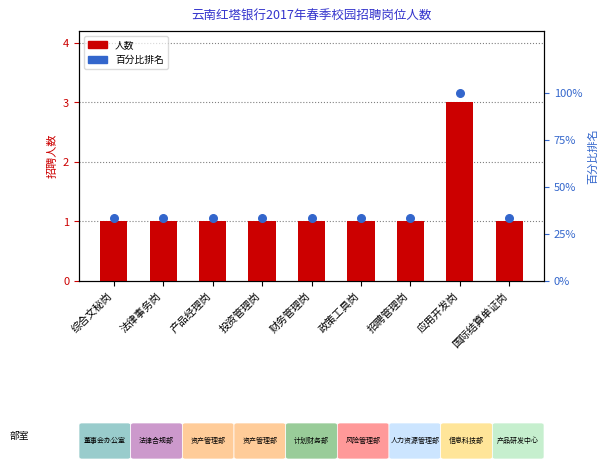

What is the total value across all series at 国际结算单证岗?

34.3